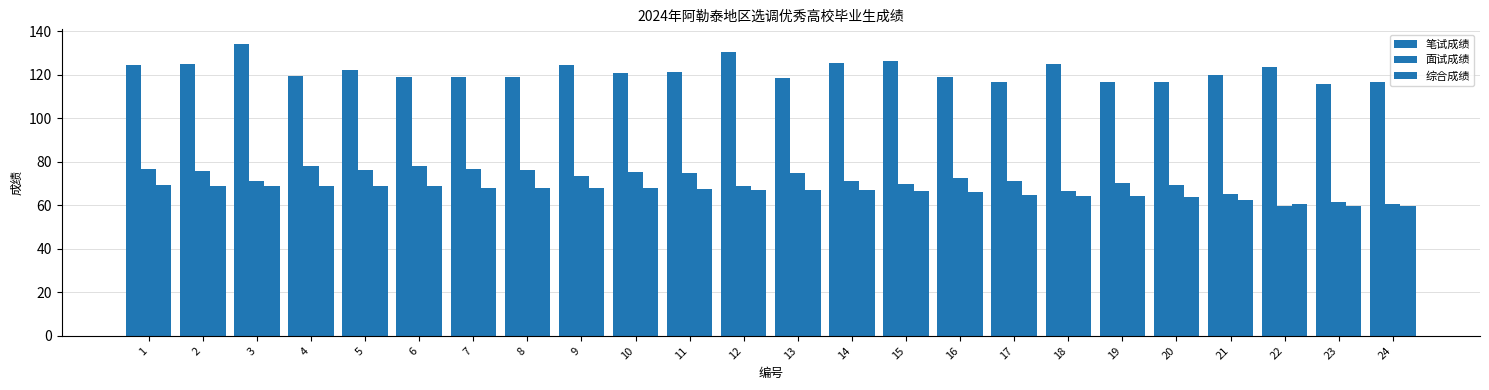

What is the lowest value of the 面试成绩 series?

59.7